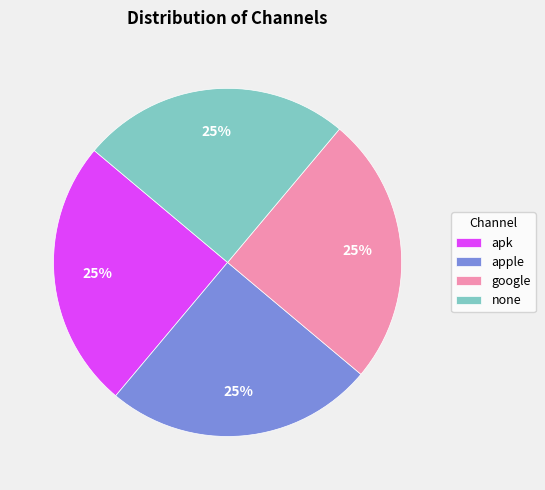

Is there any slice that represents more than half of the pie?

No